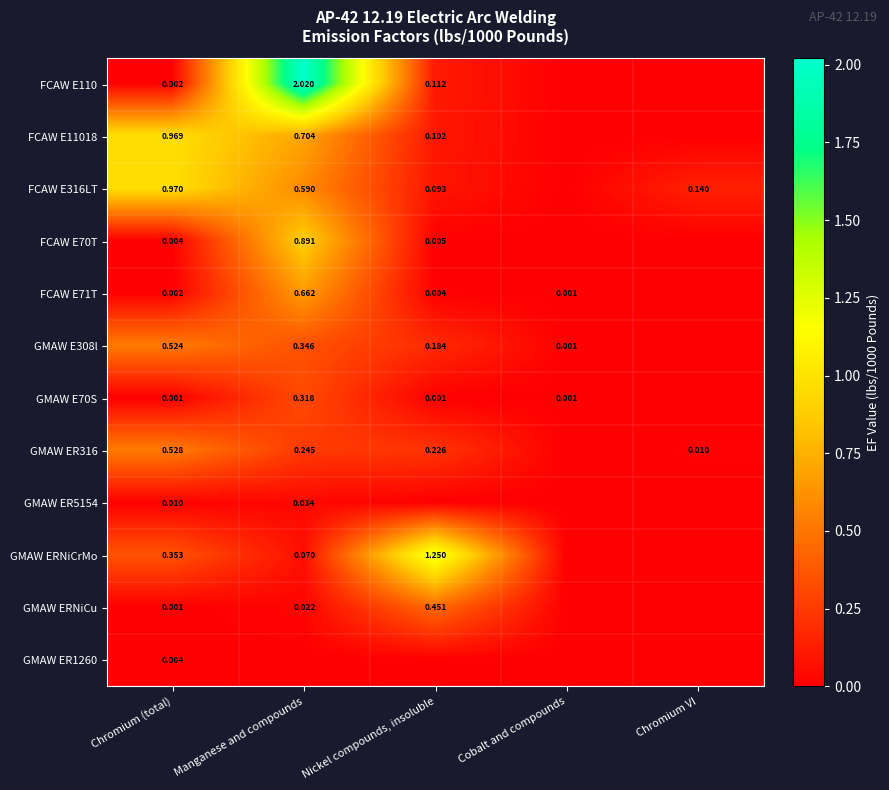

Which series has the largest total across all categories?

FCAW E110